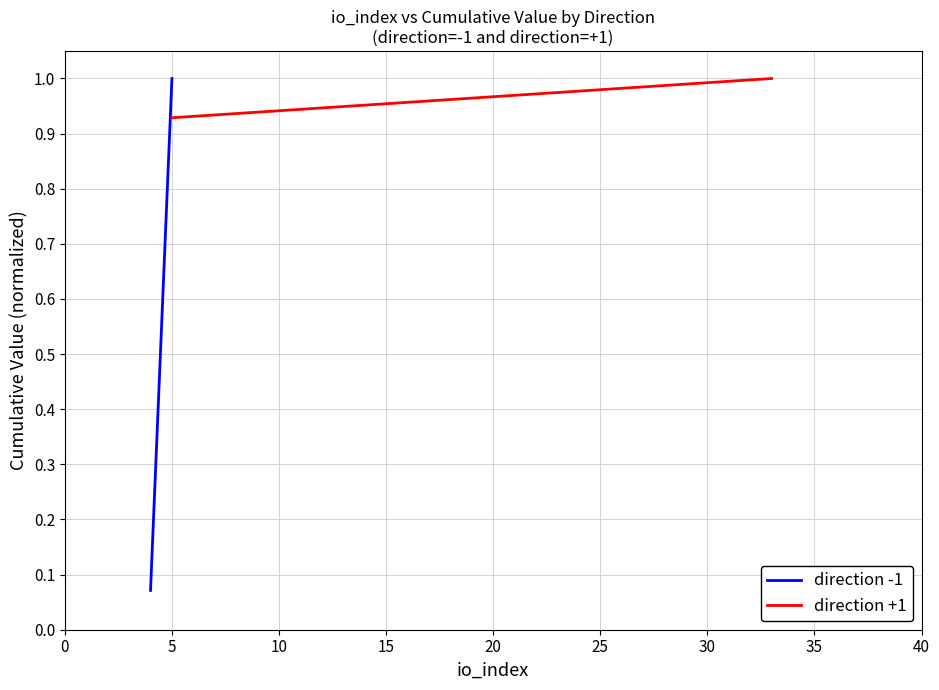

What is the sum of all direction +1 values?

1.9